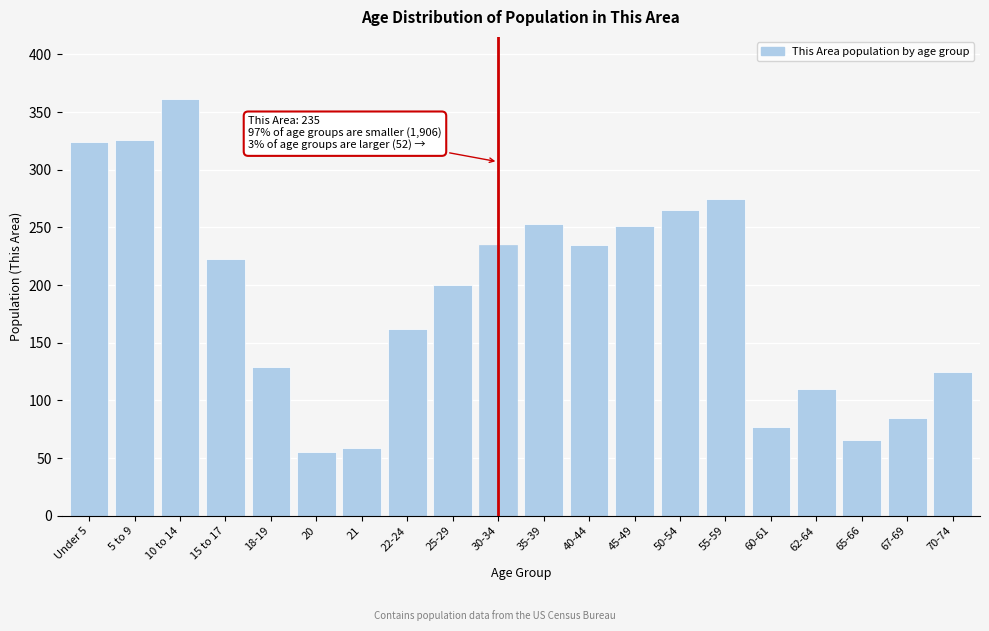

Reading right to left, transcribe all the data shown in this chart.

125	85	66	110	77	275	265	251	235	253	235	200	162	59	55	129	223	361	326	324